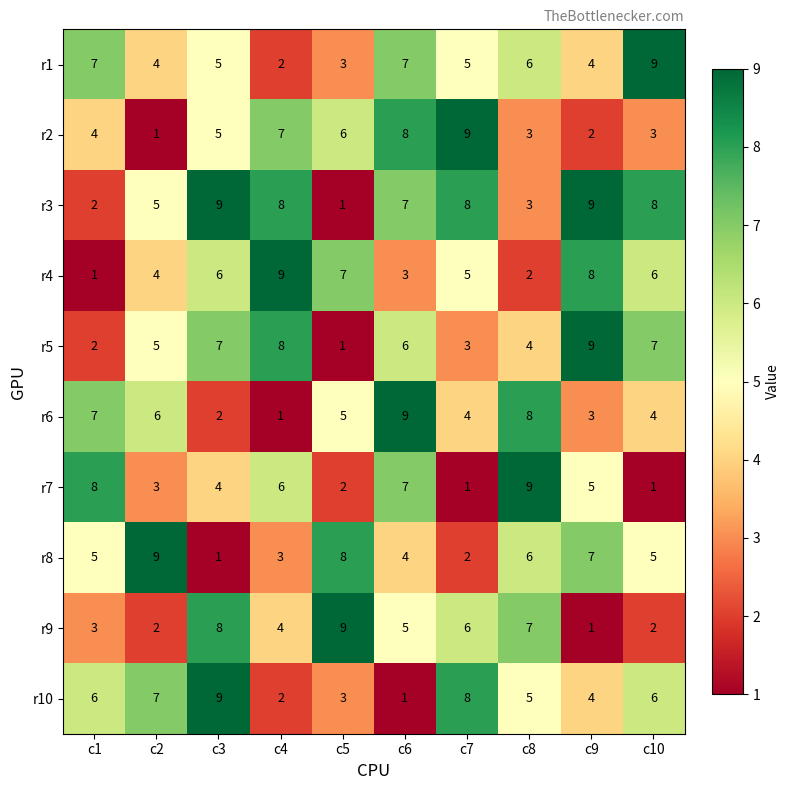

What is the sum of the r8 values at c6 and c8?

10